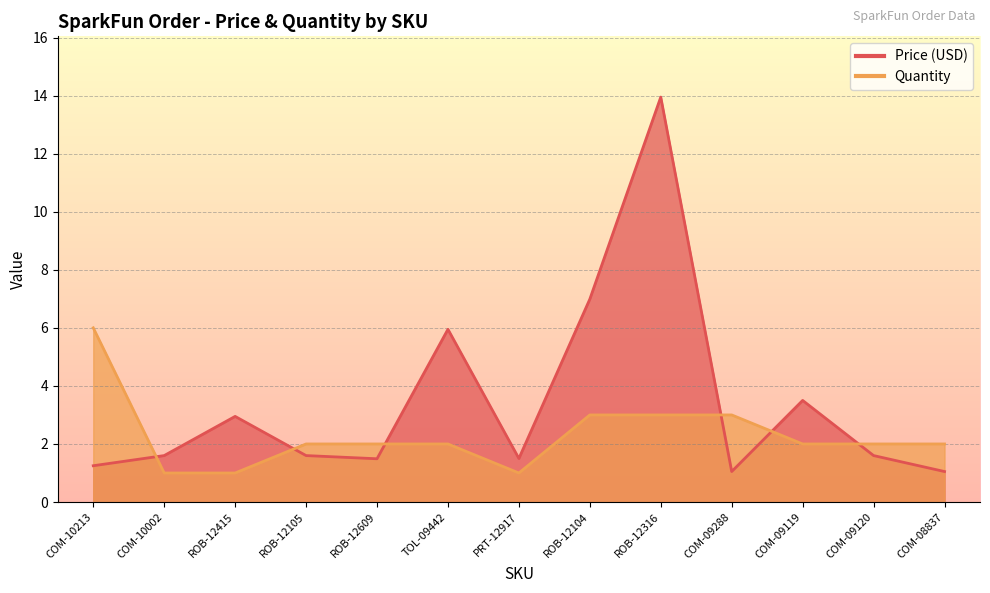

What is the total value across all series at COM-09288?

4.0